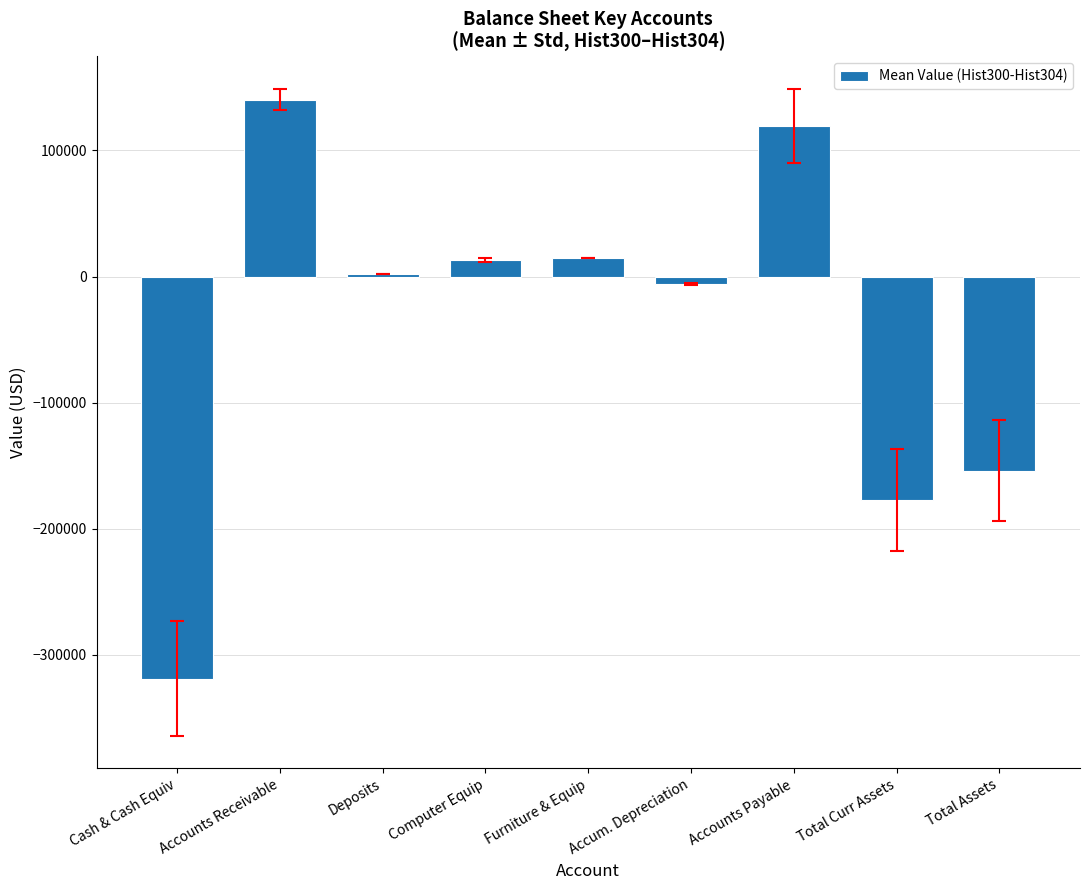

What is the label of the 1st bar from the right?

Total Assets